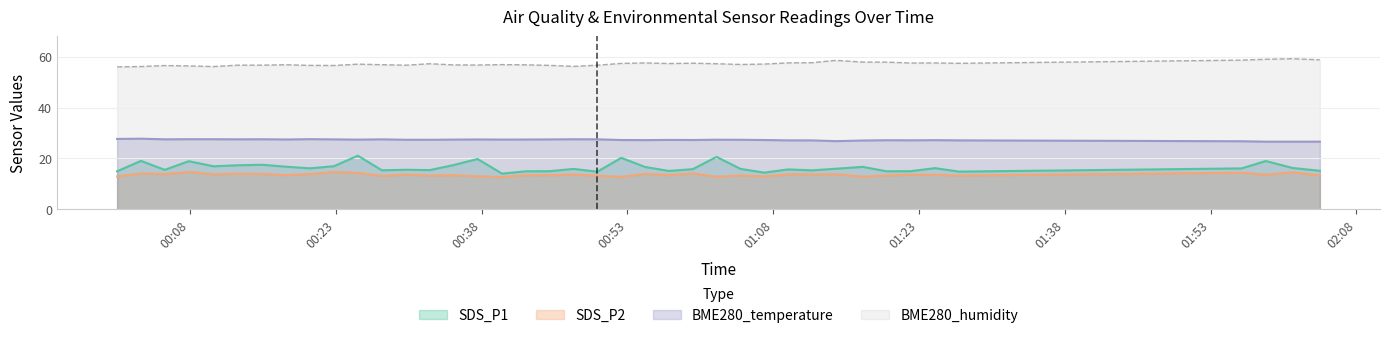

True or false: SDS_P1 and BME280_humidity intersect in this chart.

False